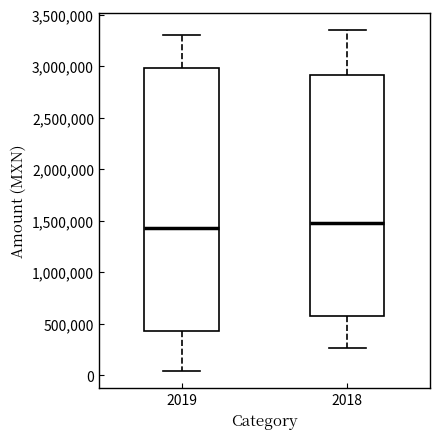

Reading left to right, read every box against the y-axis: the position of its median line, the range the box covers, and the ends of its whiskers. The values are not printed on the chart, so give them approximately, as read against the axis.

2019: median 1450000, box 450000 to 3000000, whiskers 50000 to 3300000
2018: median 1500000, box 550000 to 2900000, whiskers 250000 to 3350000